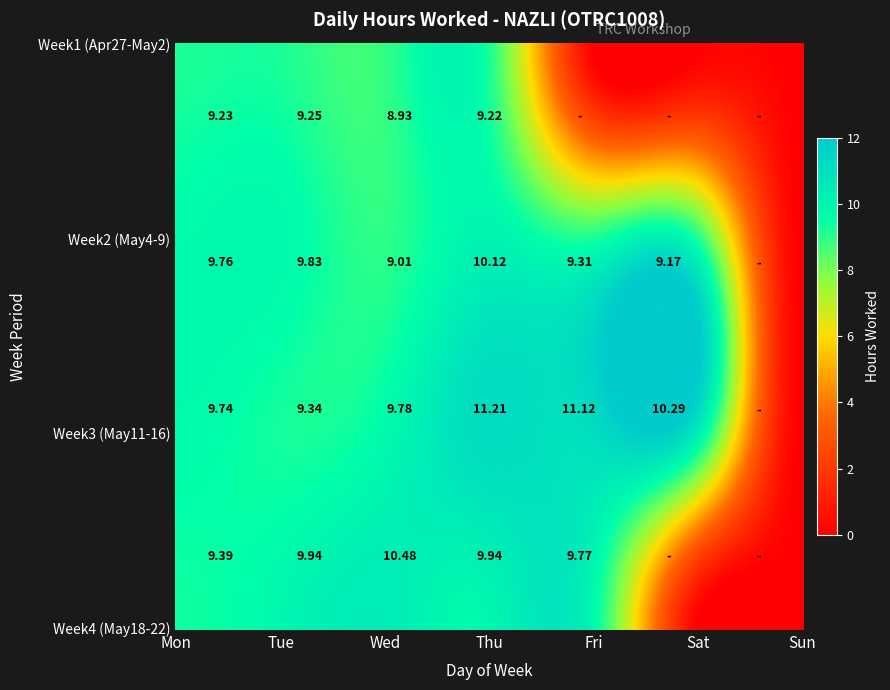

Count the number of data series in this chart.

4